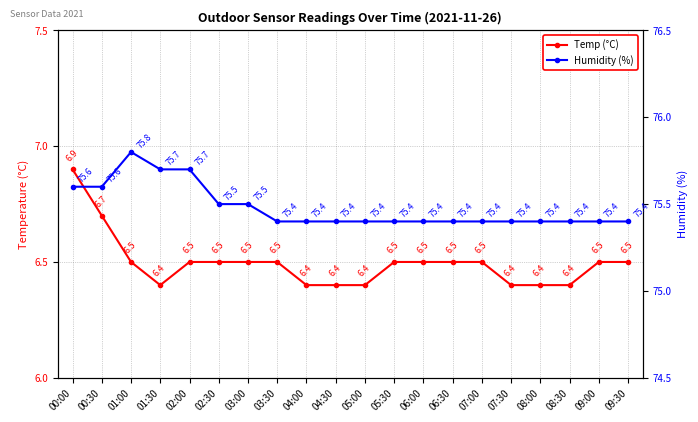

Does the chart have visible grid lines?

Yes